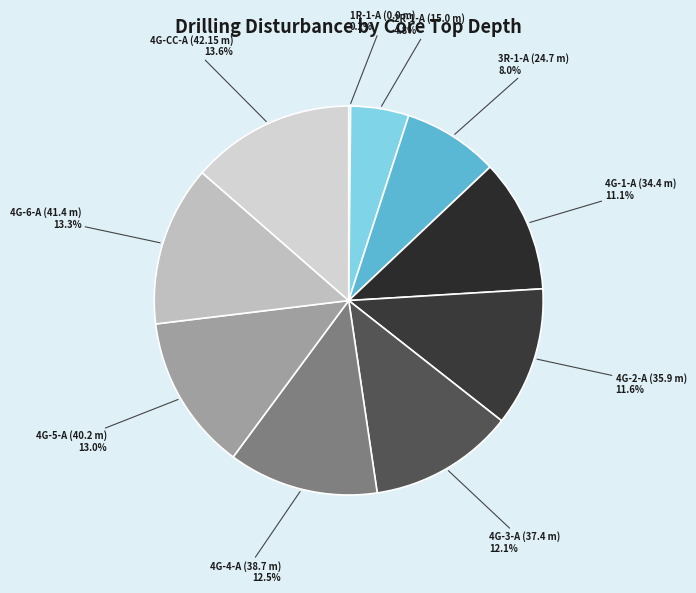

What is the total percentage of 4G-3-A (37.4 m) and 4G-2-A (35.9 m)?

23.7%